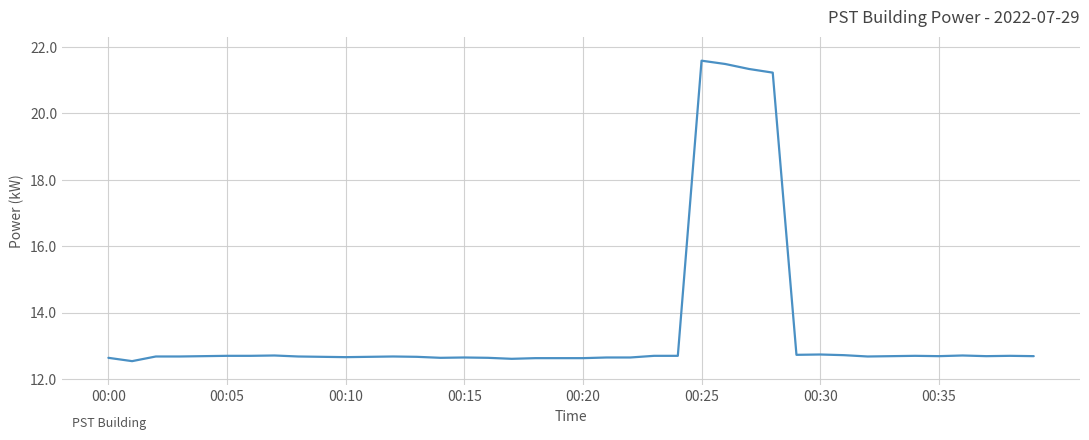

What is the minimum value shown in the chart?

12.5